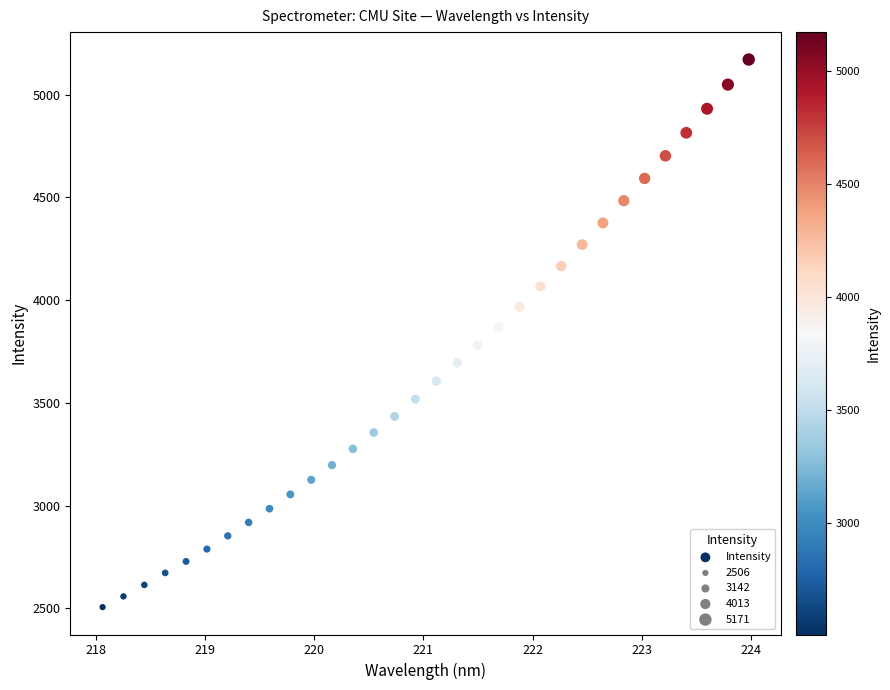

What is the range of Y values (max minus min)?

2665.8